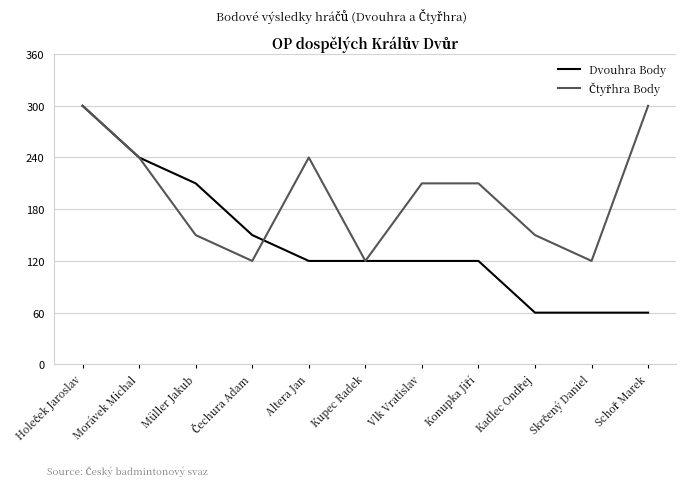

What is the minimum value for Dvouhra Body?

60